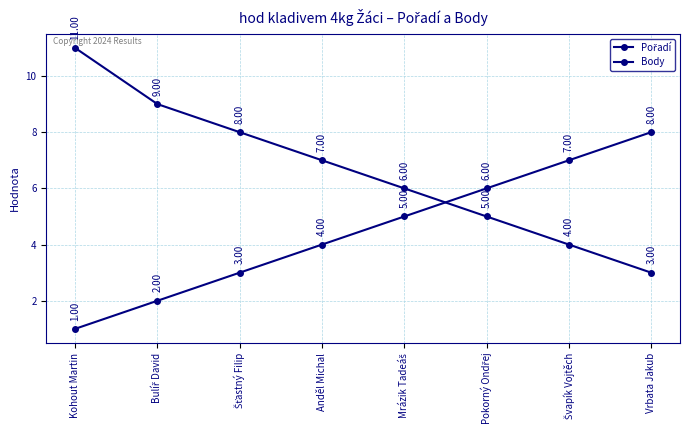

How many data points does each series have?

8